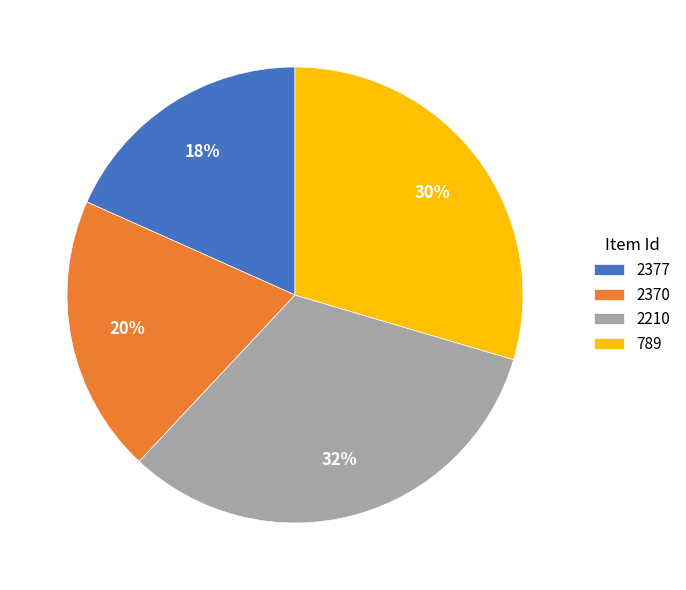

True or false: 2370 accounts for 20% of the total.

True